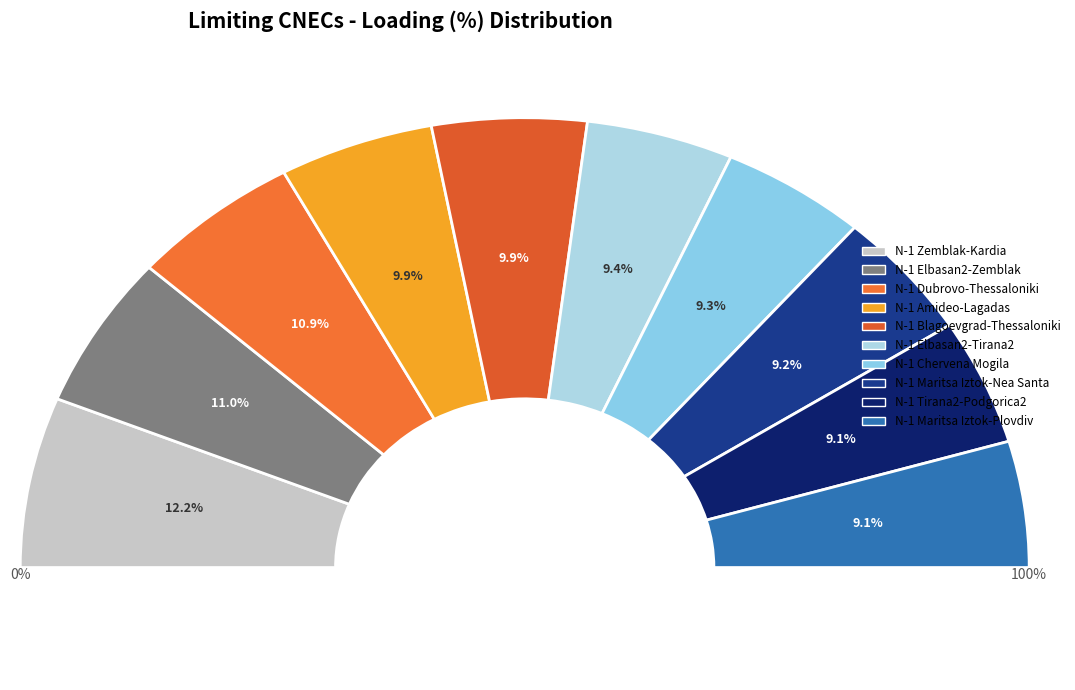

Count the number of slices in the pie.

10